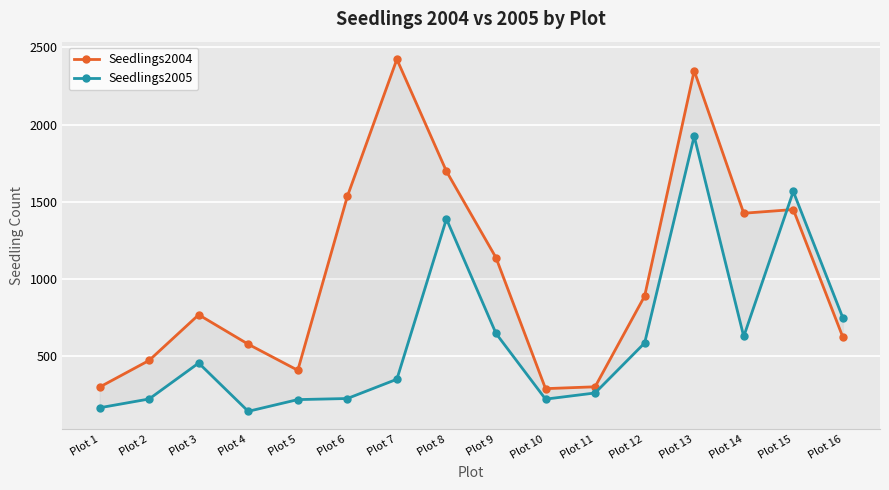

The Seedlings2005 series shows 224 at Plot 6. True or false?

True